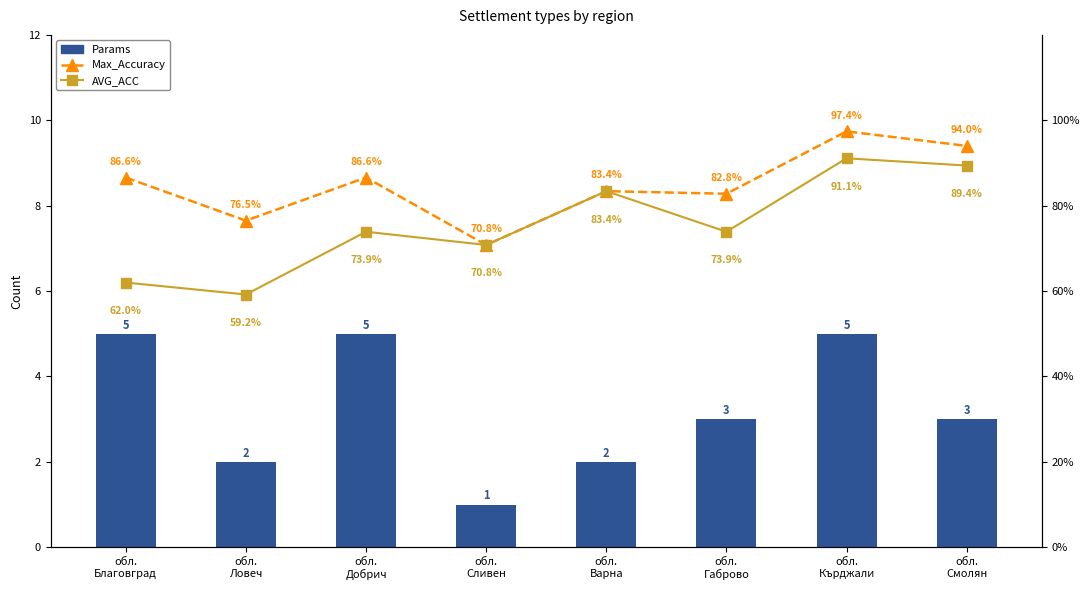

Which series has the largest total across all categories?

Max_Accuracy